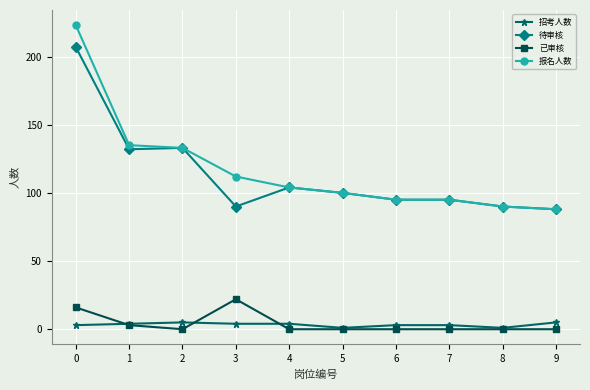

Does the chart display data point markers on the line(s)?

Yes